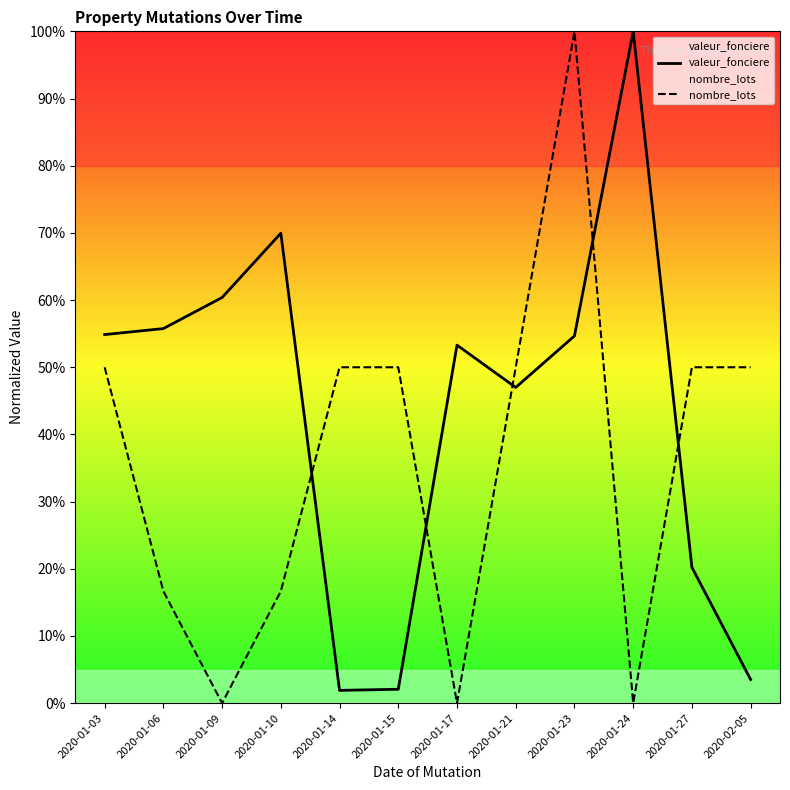

How many times do nombre_lots and valeur_fonciere cross each other?

5